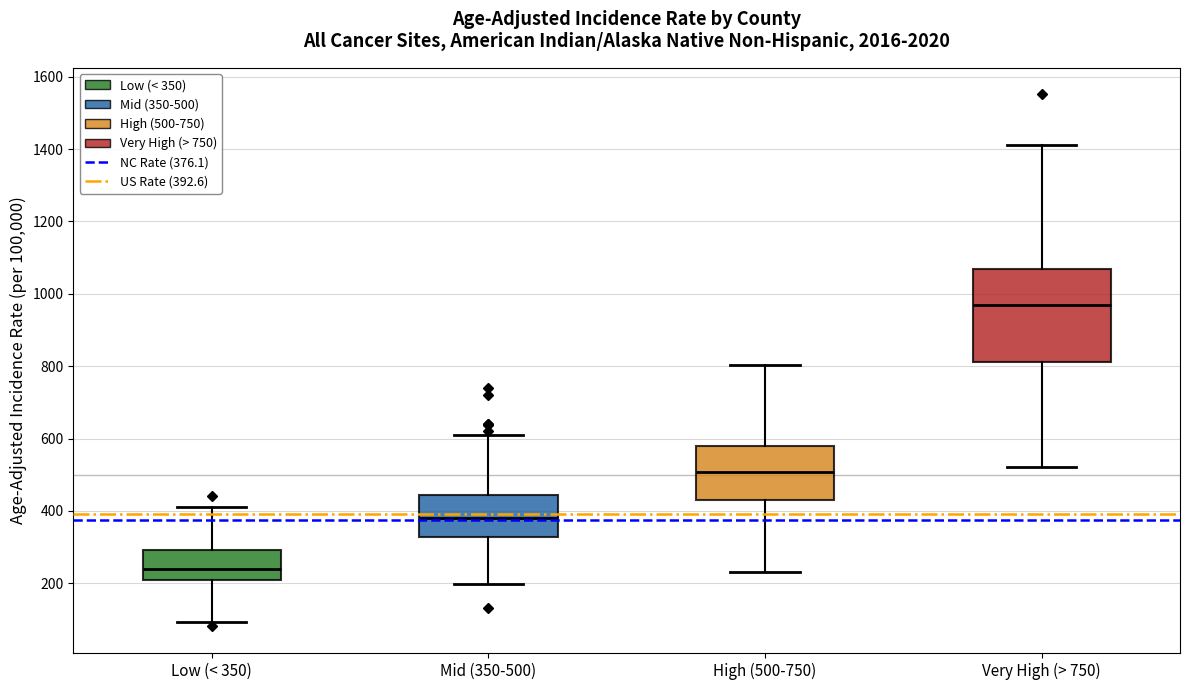

Where is the lower edge of the box for Low (< 350) on the y-axis? The values are not printed on the chart, so give them approximately, as read against the axis.

200